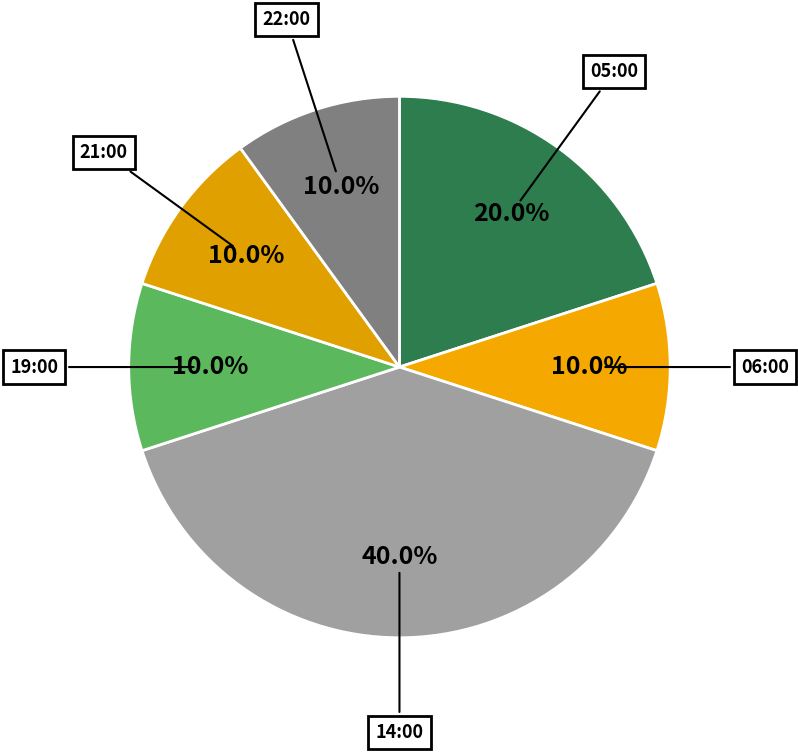

To the nearest percent, what portion does 14:00 represent?

40%